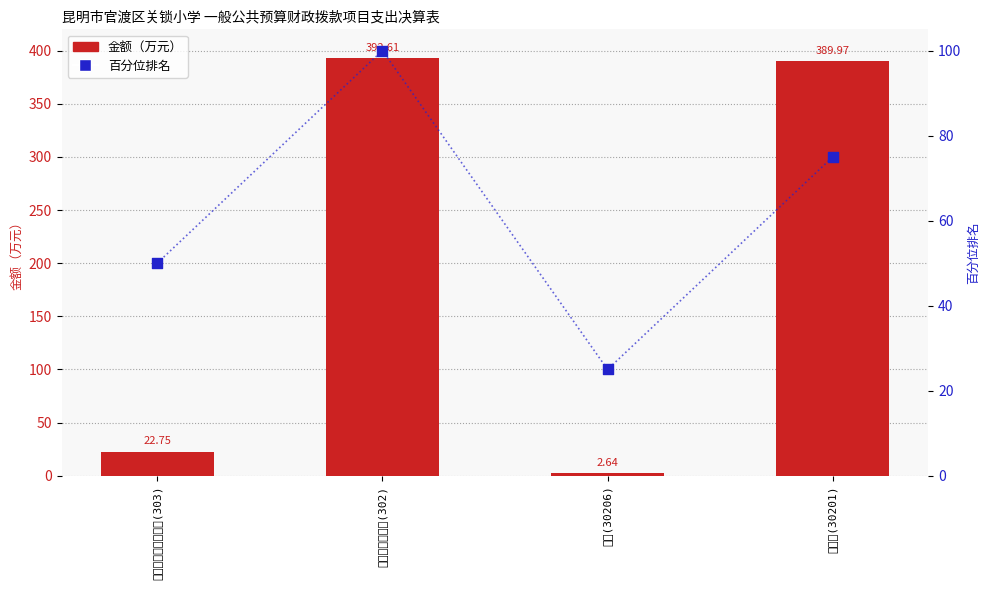

Which series has the widest spread of Y values?

金额（万元）